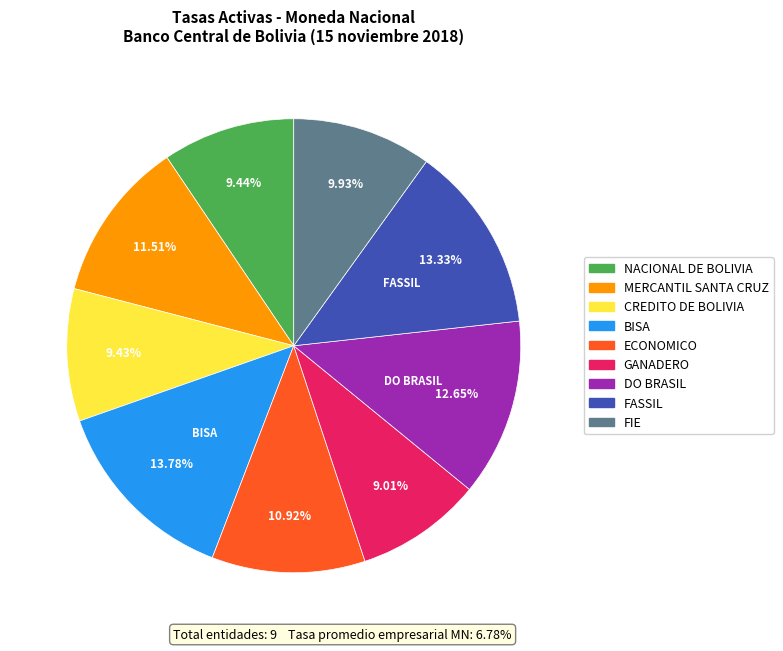

Is there any slice that represents more than half of the pie?

No